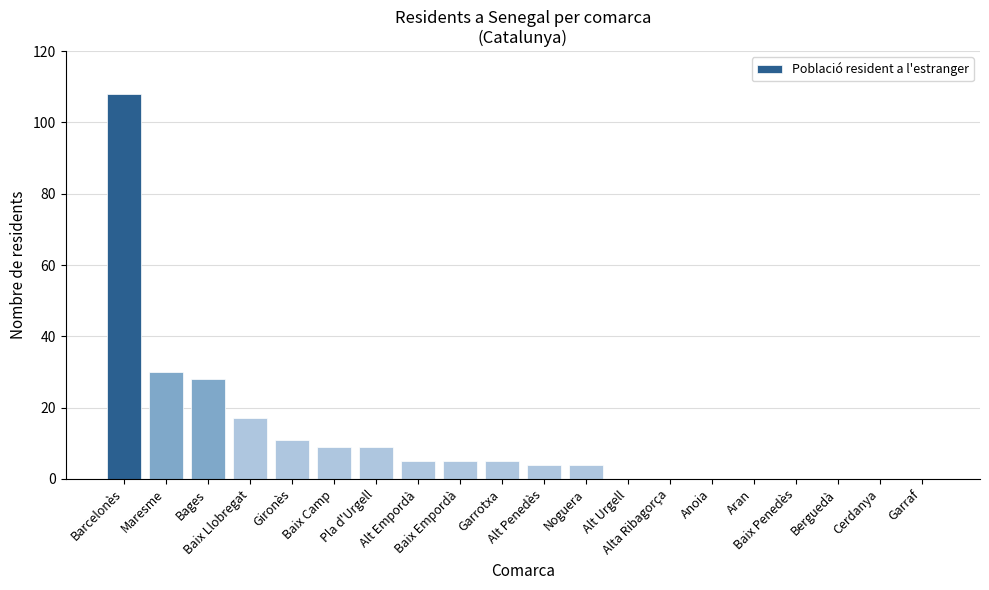

True or false: the data shows -54 at Alt Urgell.

False